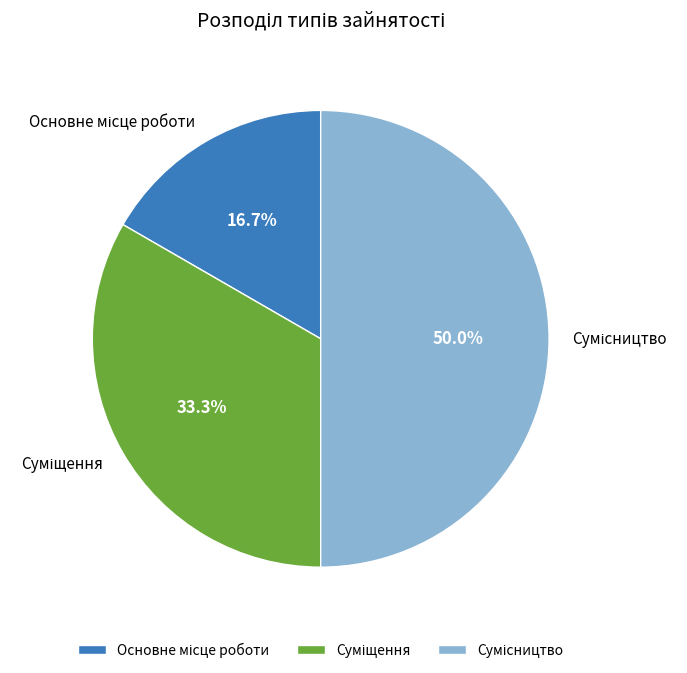

How many segments does this pie chart have?

3